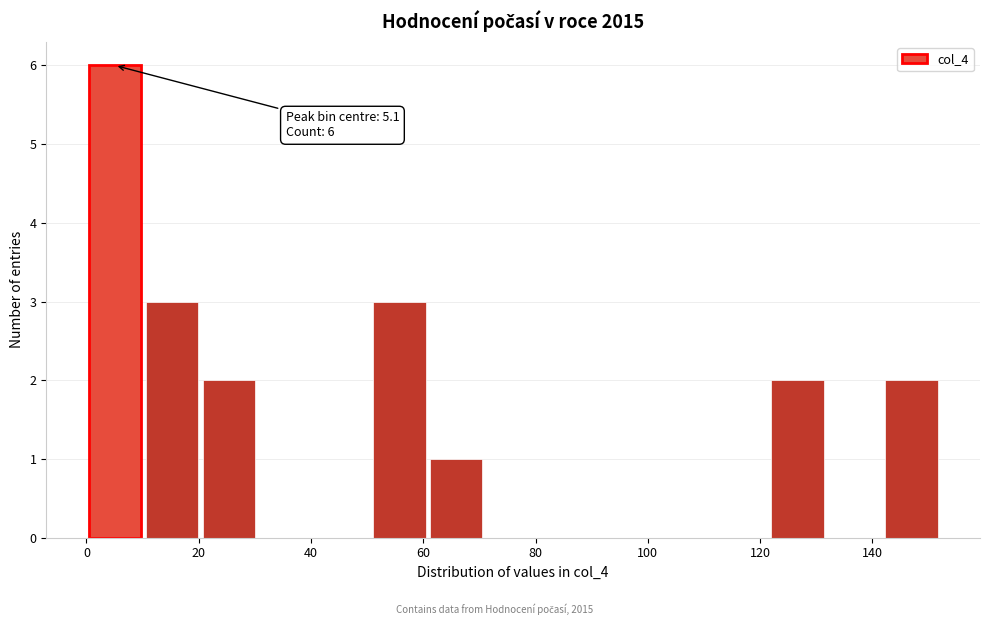

Which range on the x-axis has the tallest bar?

0 to 10